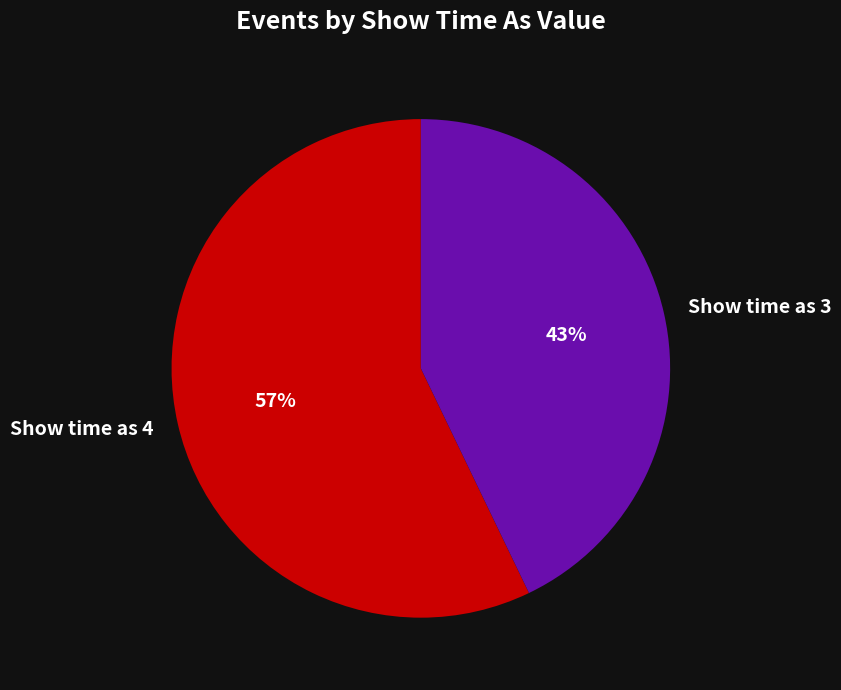

Combined, do Show time as 3 and Show time as 4 account for over 50%?

Yes